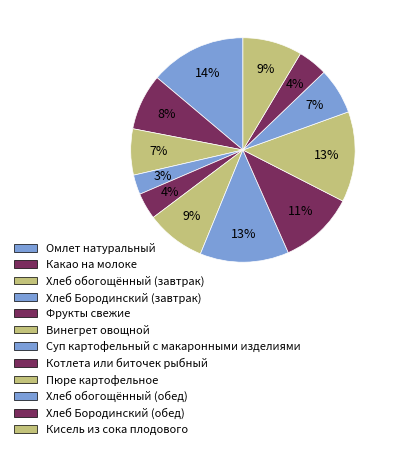

What is the largest slice in the pie chart?

Омлет натуральный